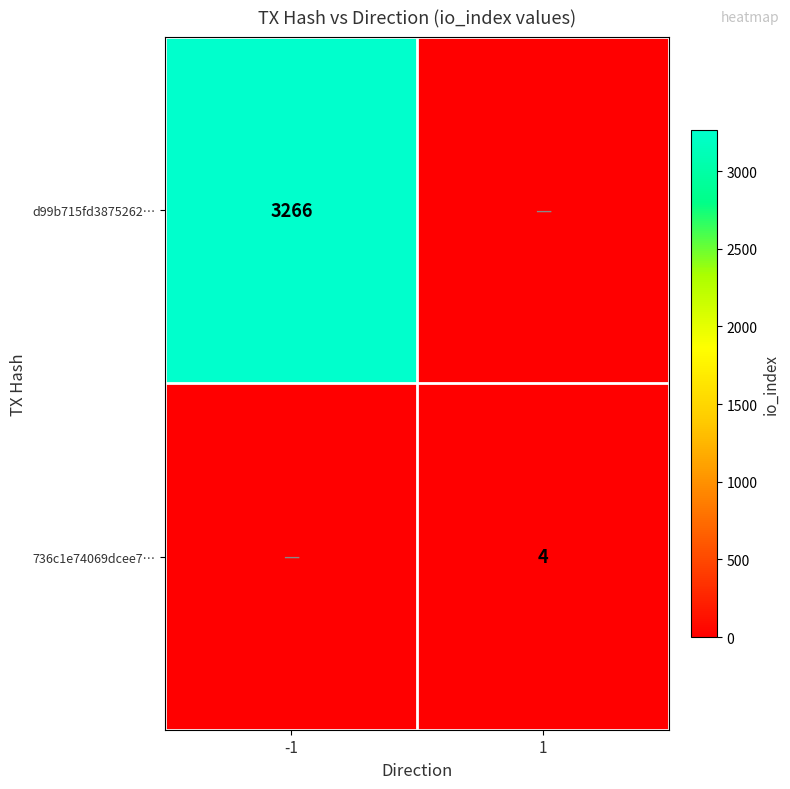

The d99b715fd3875262… series shows 4548 at -1. True or false?

False